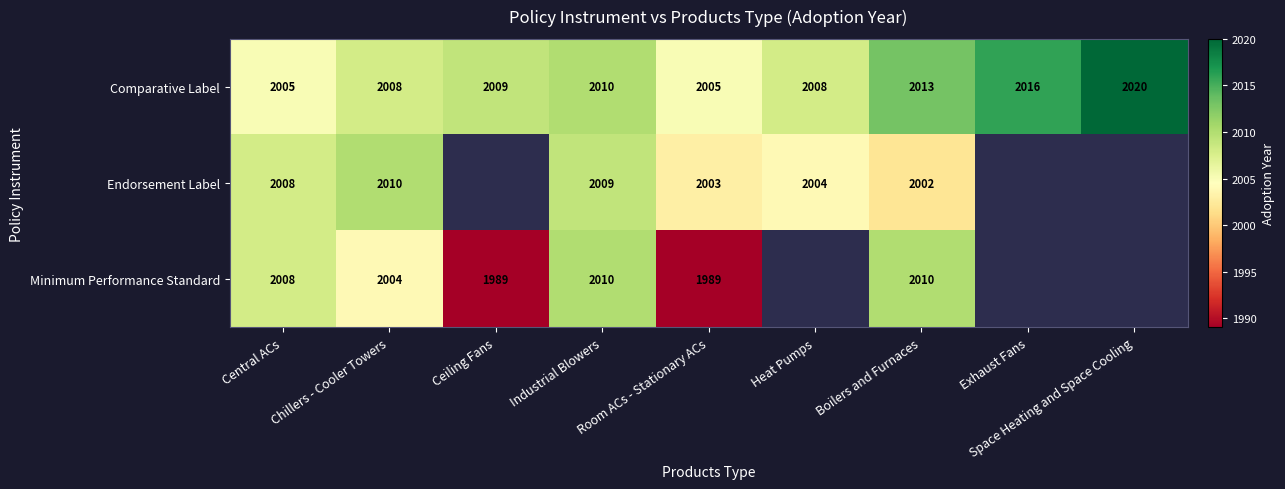

What is the lowest value of the Comparative Label series?

2005